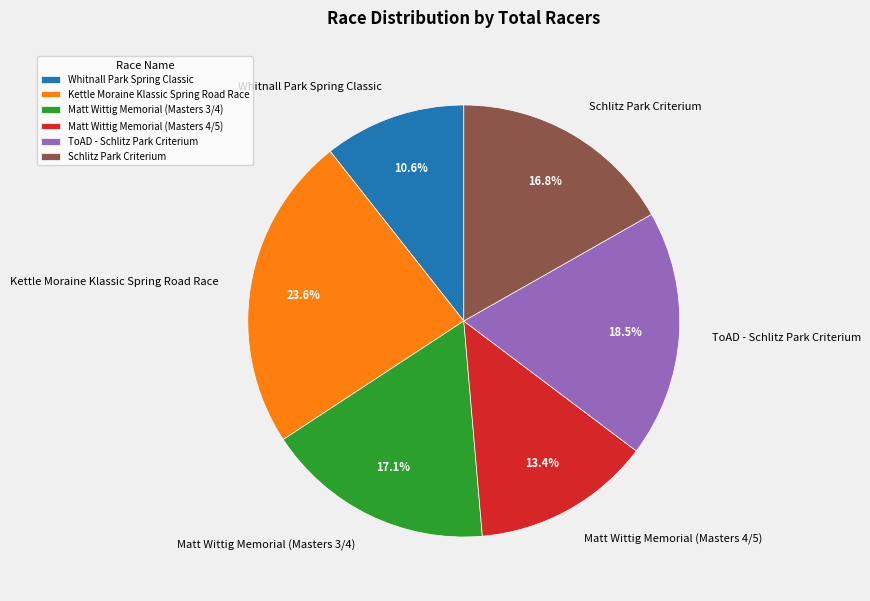

What is the largest slice in the pie chart?

Kettle Moraine Klassic Spring Road Race